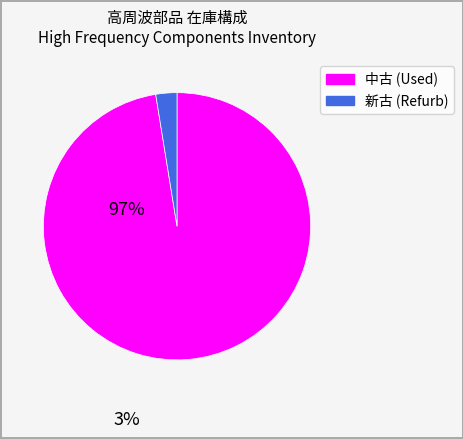

Does any single category account for the majority?

Yes